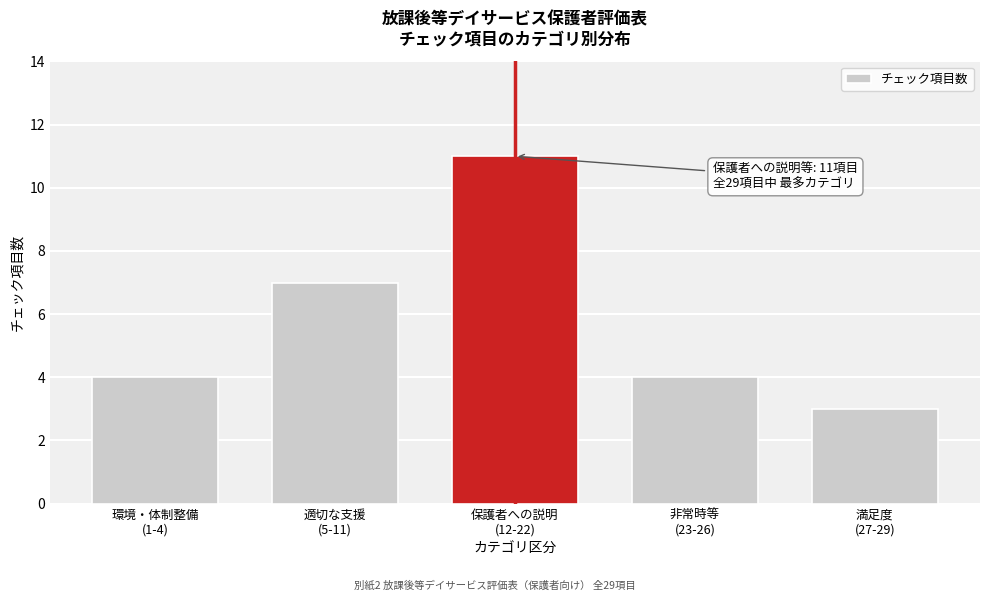

Reading left to right, extract all data points from this chart.

4	7	11	4	3